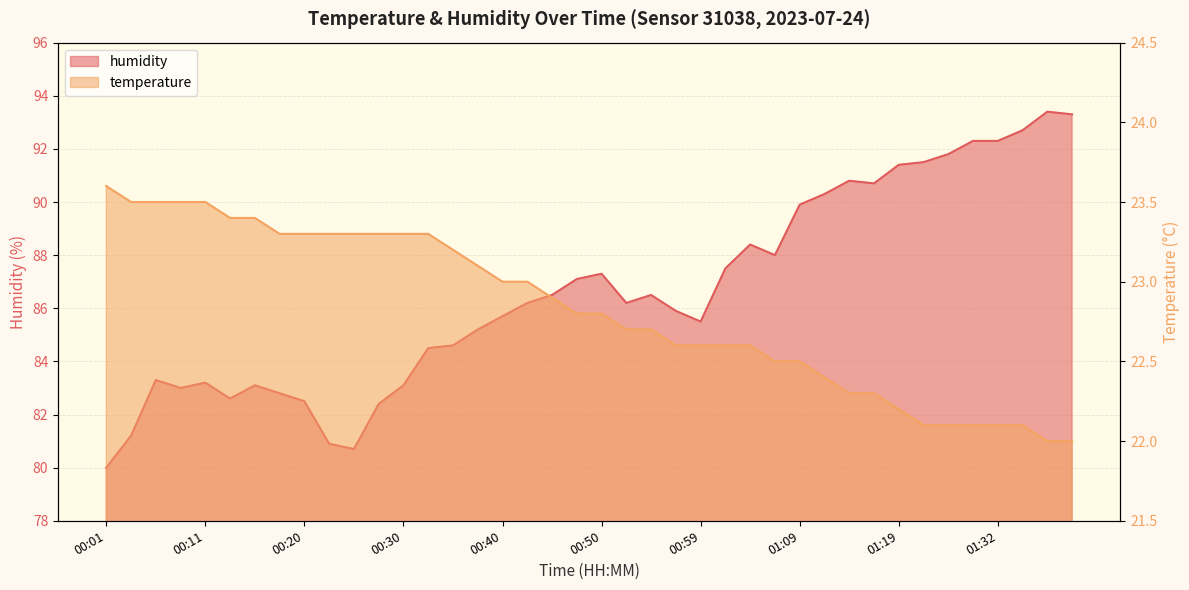

Is it true that humidity equals 93.4 at 01:37?

True